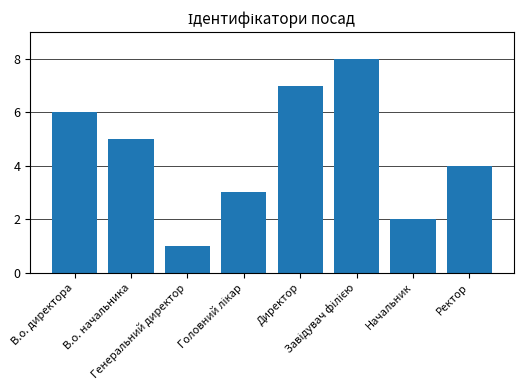

What is the difference between the second highest and second lowest values?

5